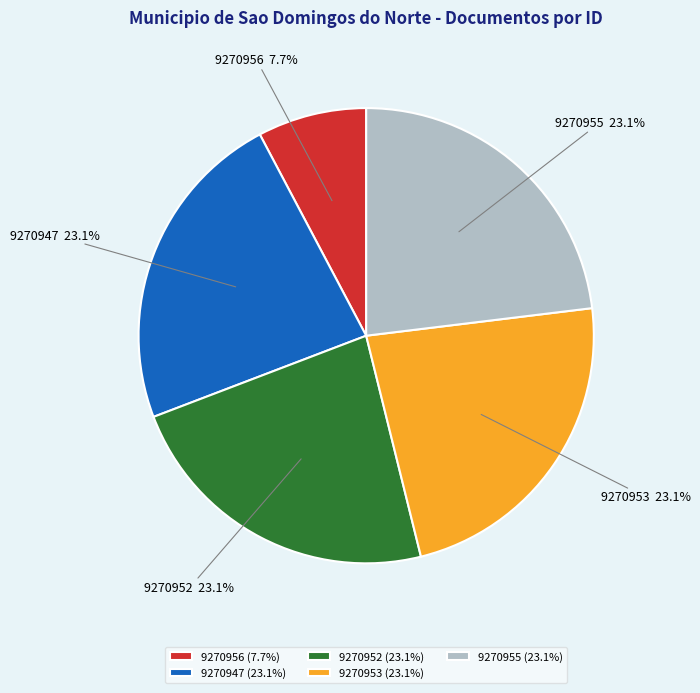

How many slices are in this pie chart?

5